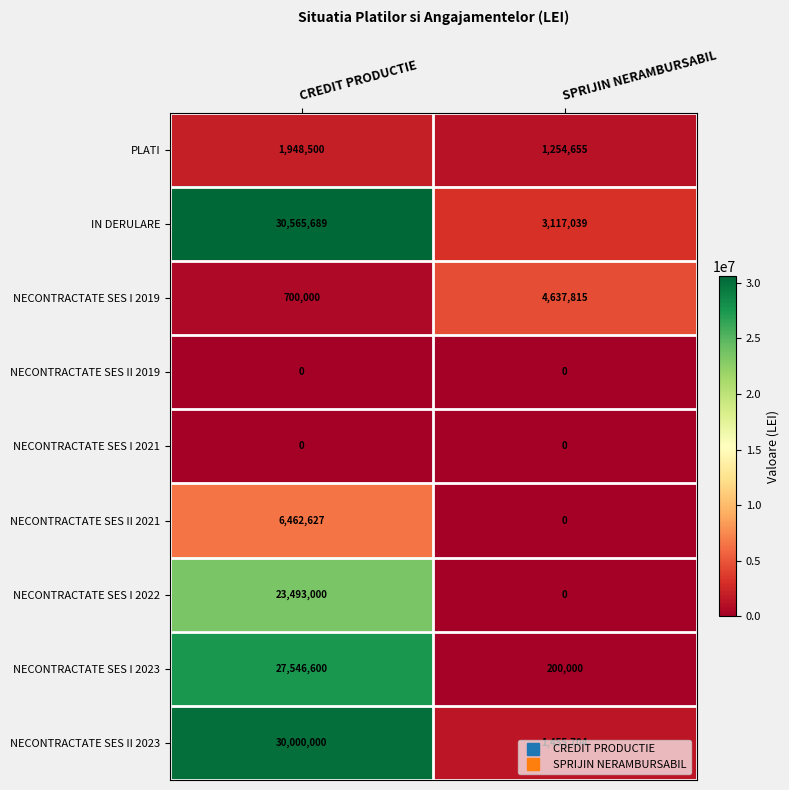

Which series has the largest range (max minus min)?

NECONTRACTATE SES II 2023